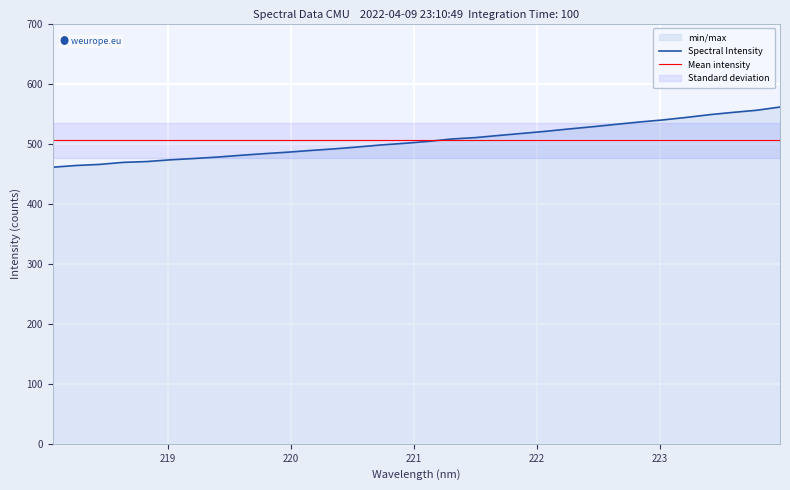

The value at 218.8244 is 274.4. True or false?

False